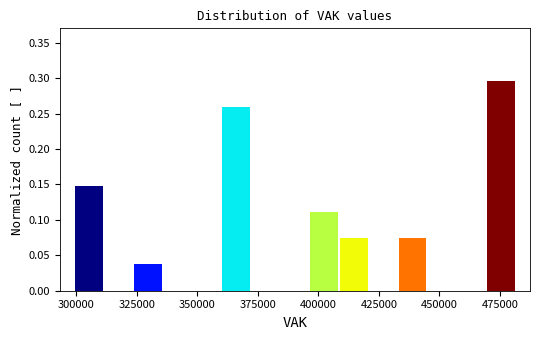

Read against the x-axis, roughly where is the centre of the tallest bar?

475000